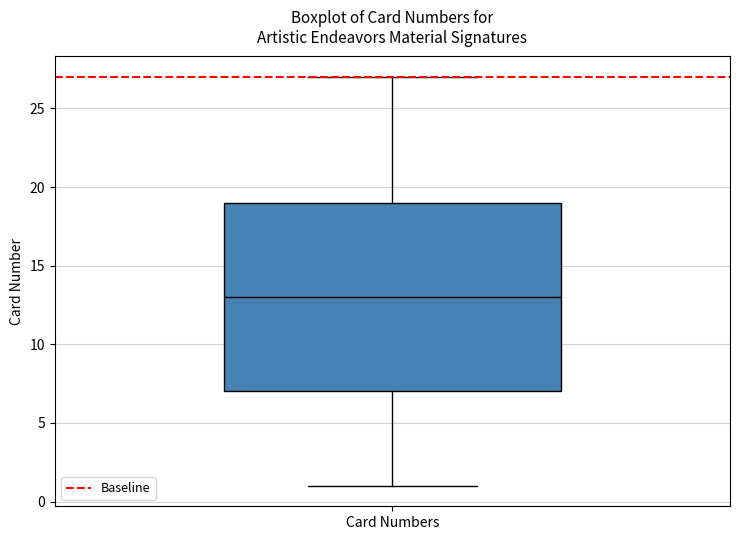

Read this box plot against the y-axis: the position of the median line, the range covered by the box, and the ends of both whiskers. The values are not printed on the chart, so give them approximately, as read against the axis.

median 13, box 7 to 19, whiskers 1 to 27